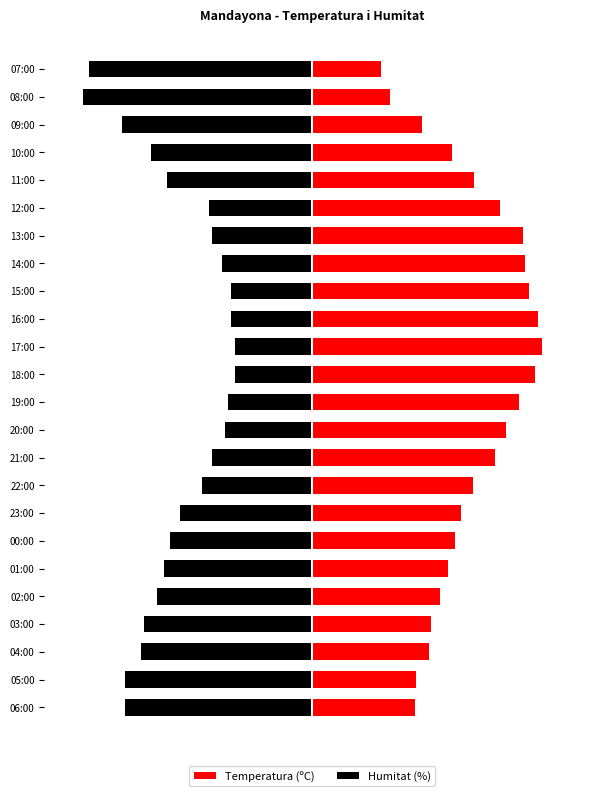

Are the bars grouped side by side (vs. stacked)?

Yes